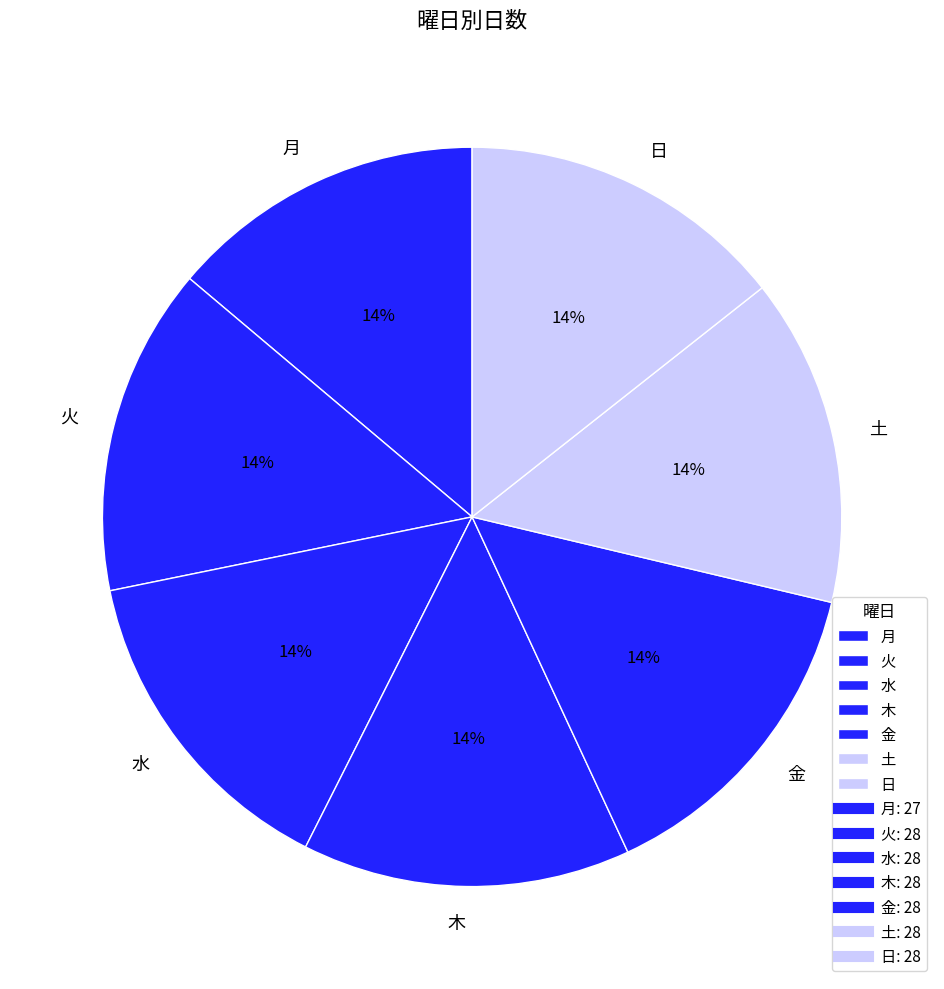

Count the number of slices in the pie.

7